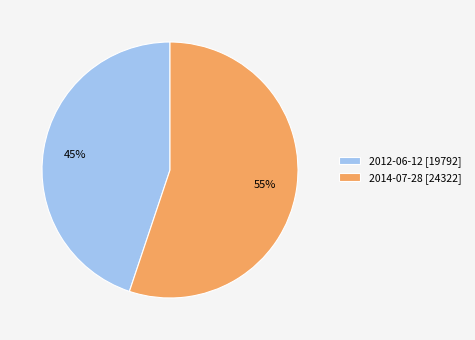

What is the smallest slice in the pie chart?

2012-06-12